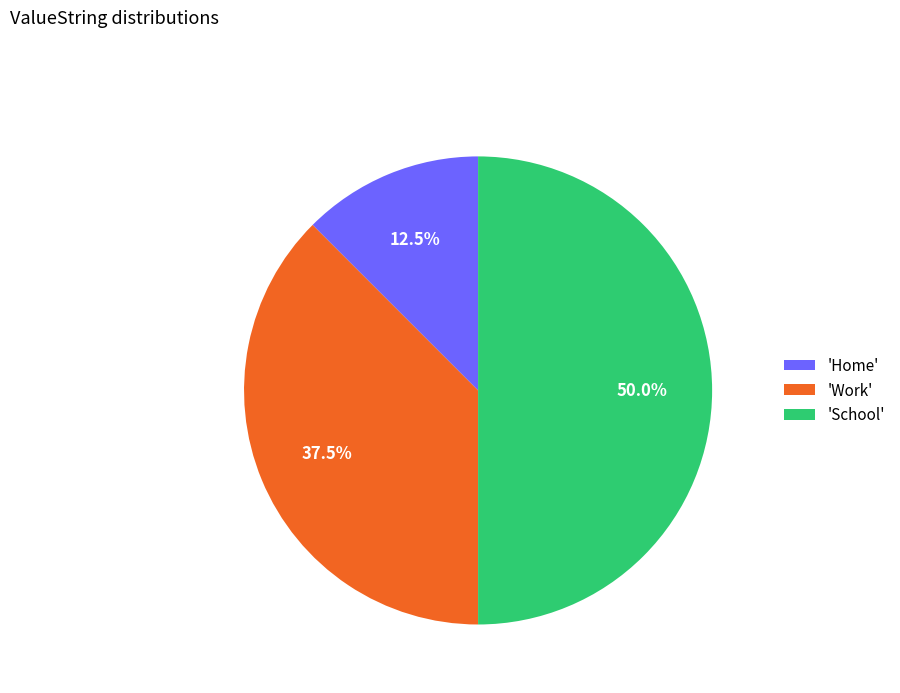

Does 'Home' represent more than half of the total?

No